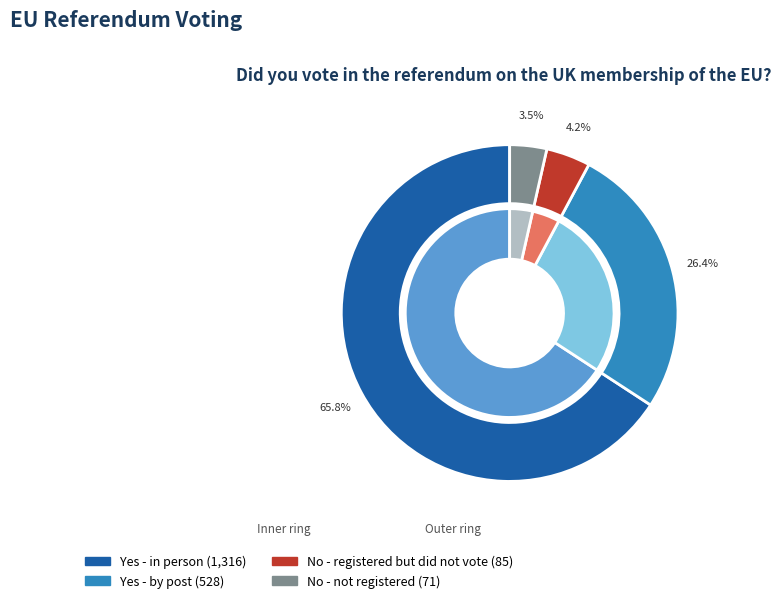

True or false: Yes - by post accounts for 41% of the total.

False